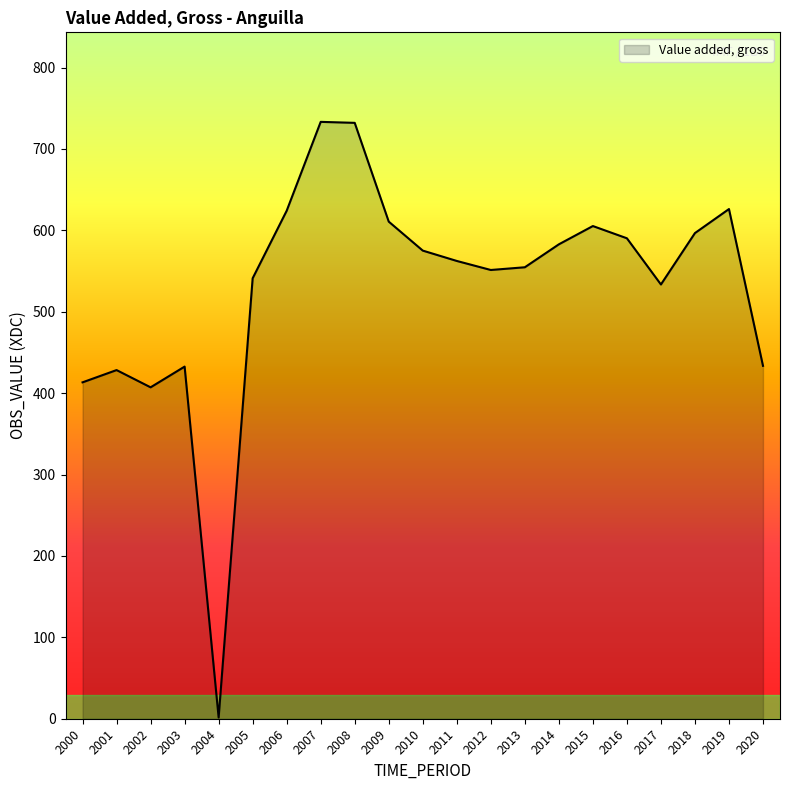

True or false: the data has more than 1 interior local peaks.

True